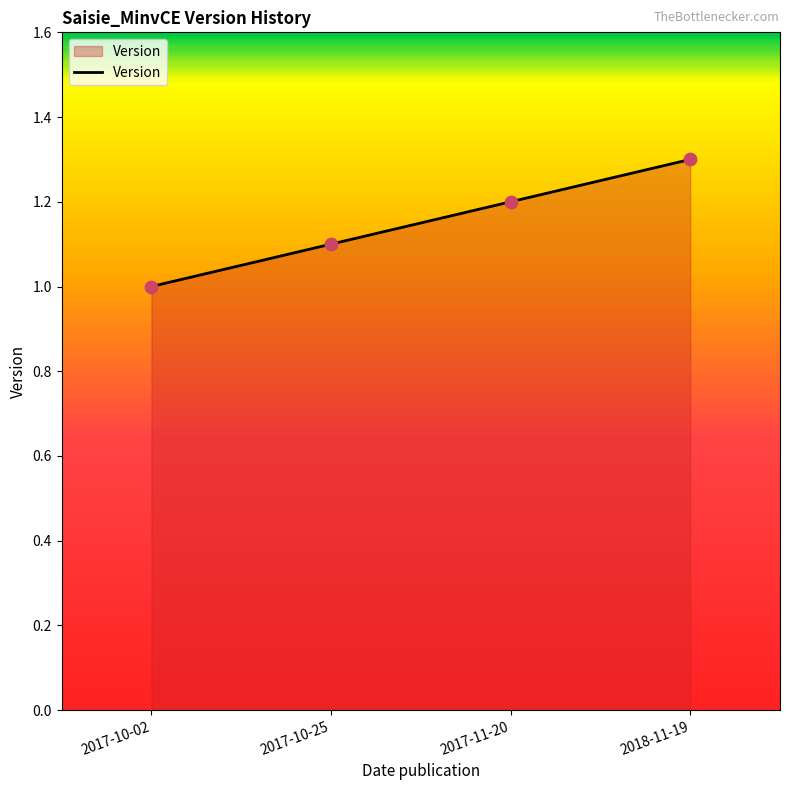

What is the change in value from 2017-10-25 to 2017-11-20?

+0.1